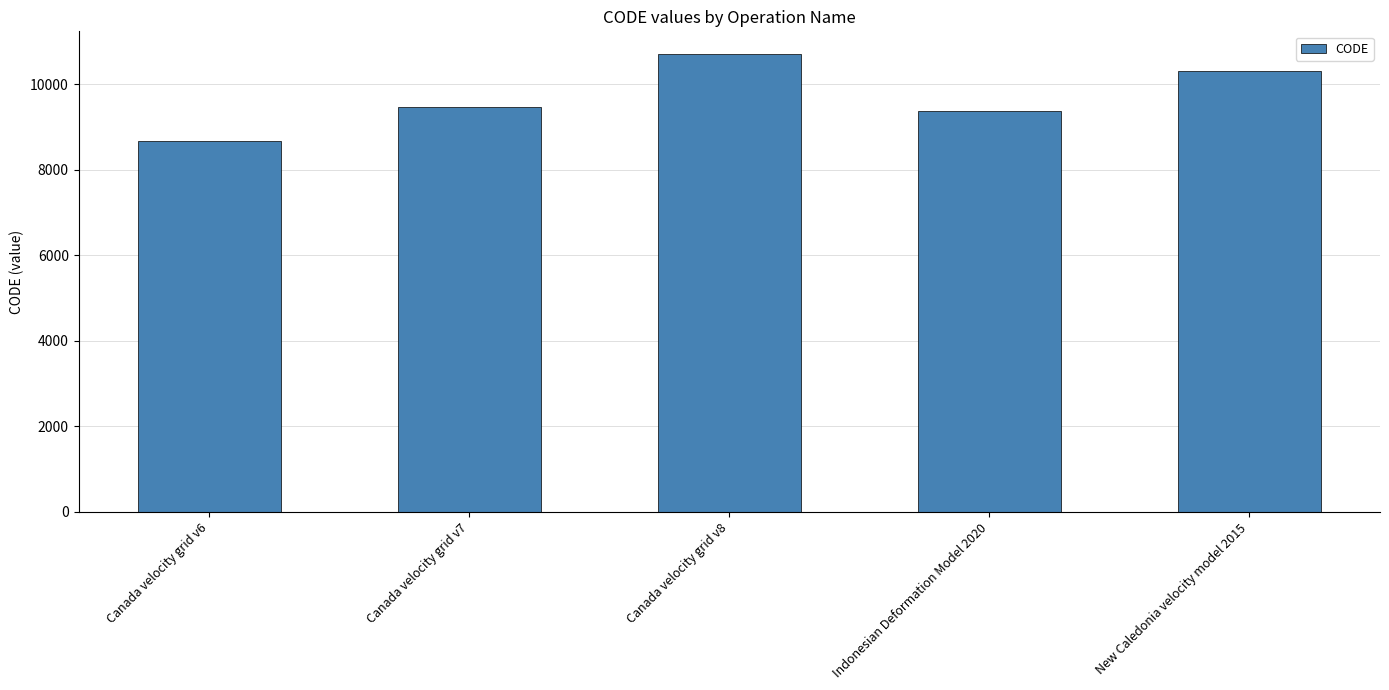

At which category does the chart reach its minimum across all series?

Canada velocity grid v6